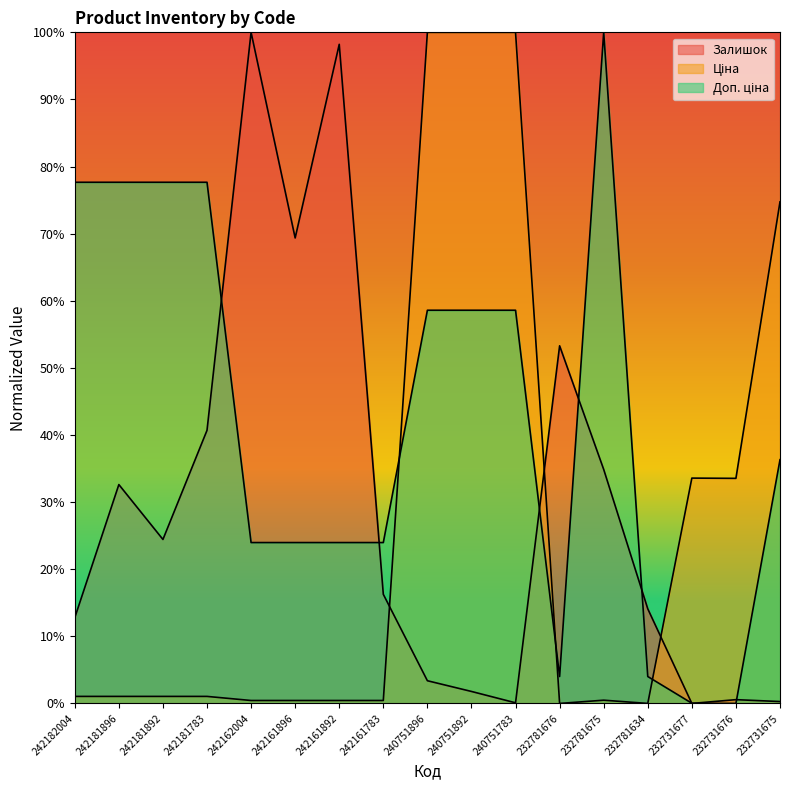

At which category is the sum across all series the highest?

240751896